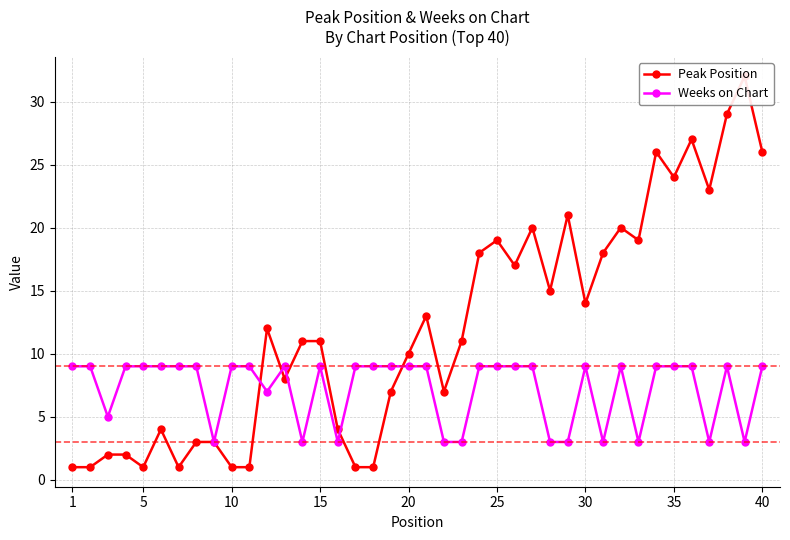

What is the average value of the Weeks on Chart series?

7